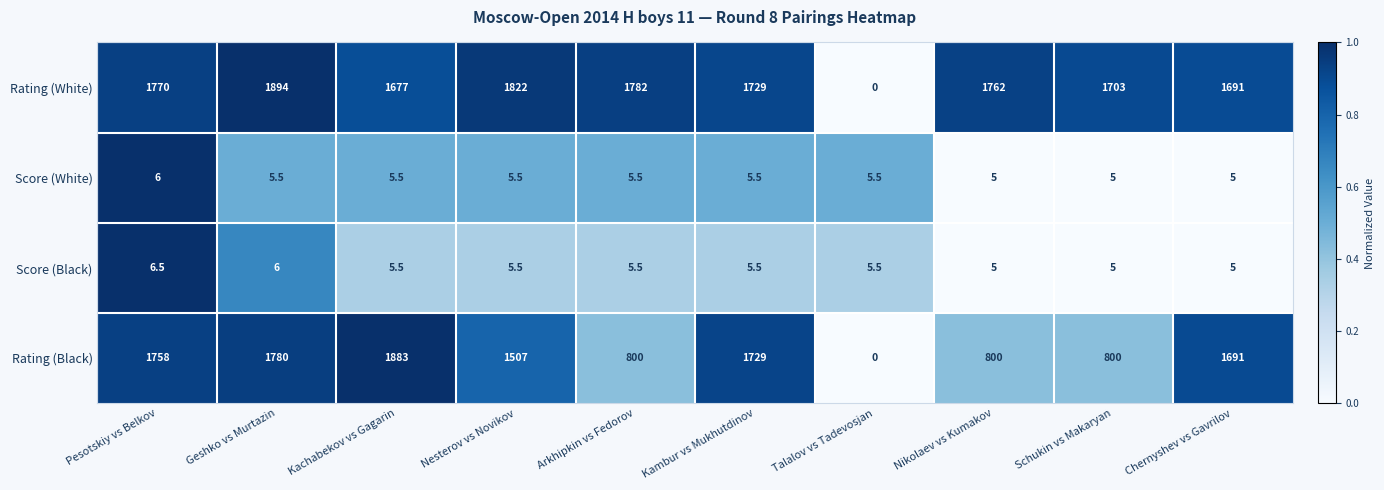

At how many categories does at least one series exceed 0?

10